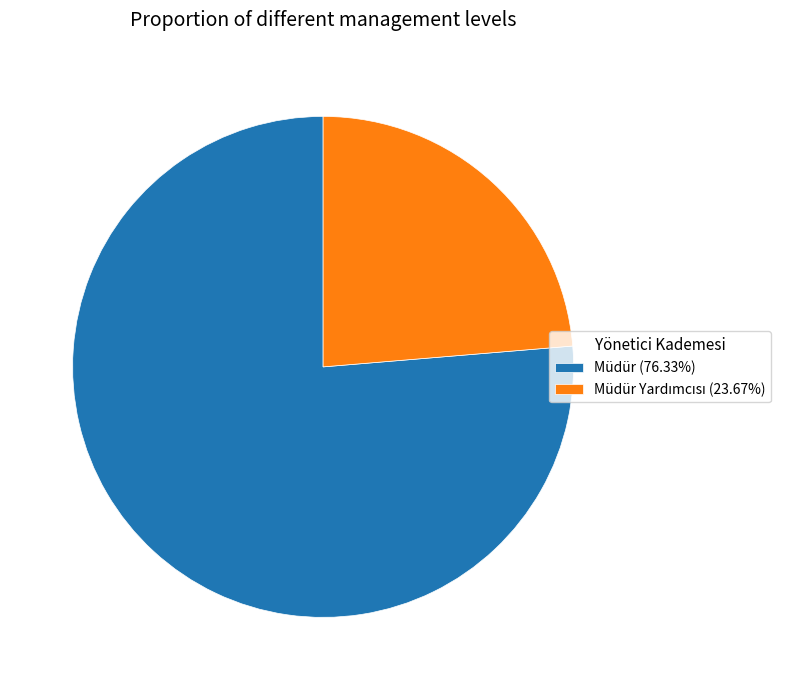

Is there a majority slice in this chart?

Yes